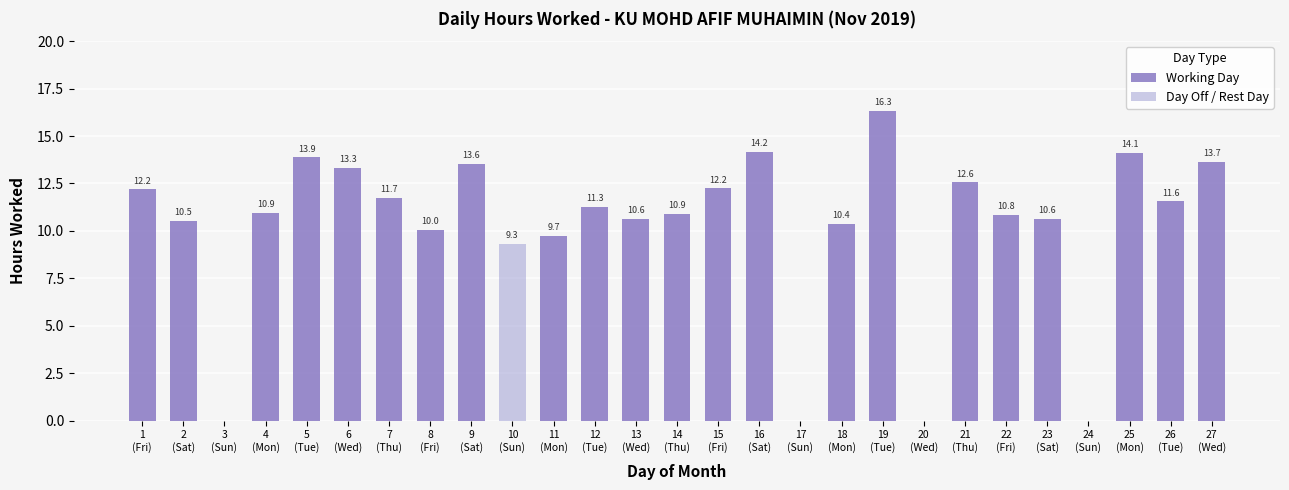

Which series has the widest spread of values?

Working Day